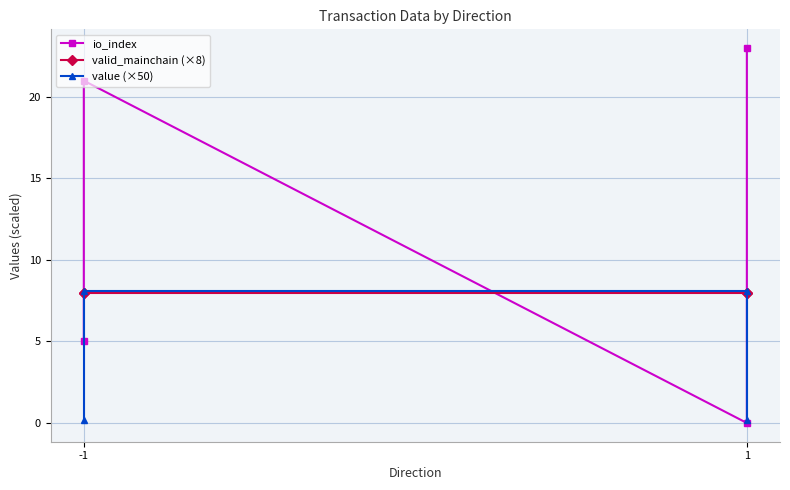

Is the value of value (×50) at -1 greater than the value of io_index at -1?

No